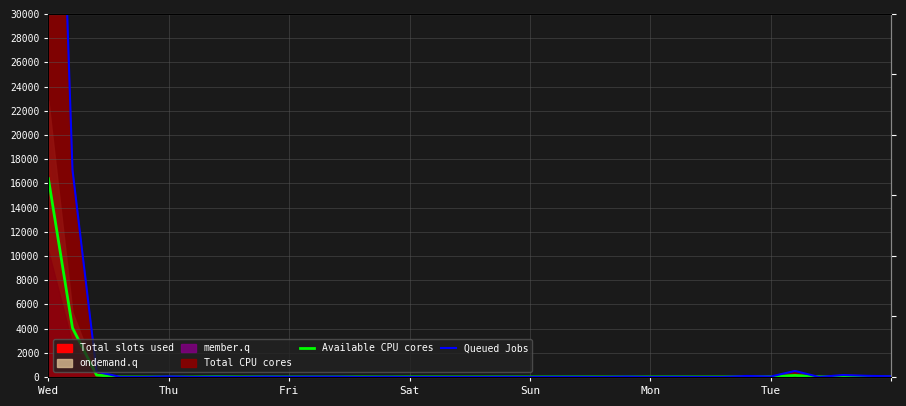

What is the difference between the Available CPU cores values at 8 and 16?

2